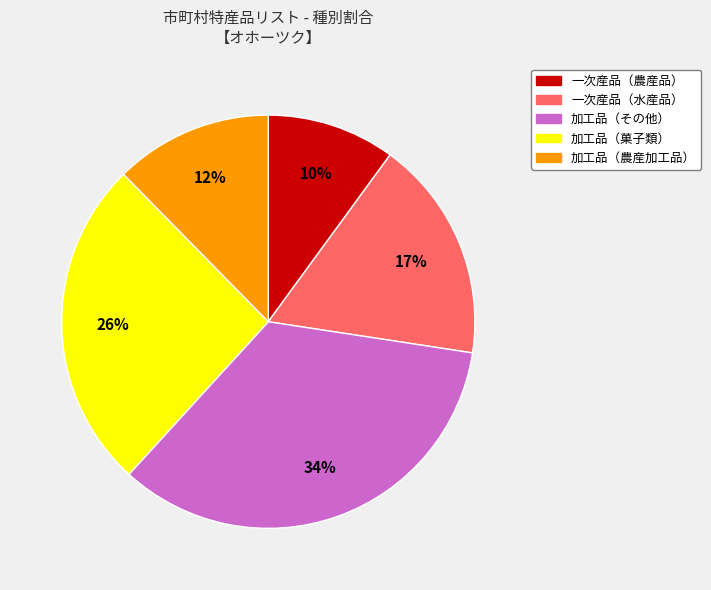

To the nearest percent, what portion does 一次産品（水産品） represent?

17%